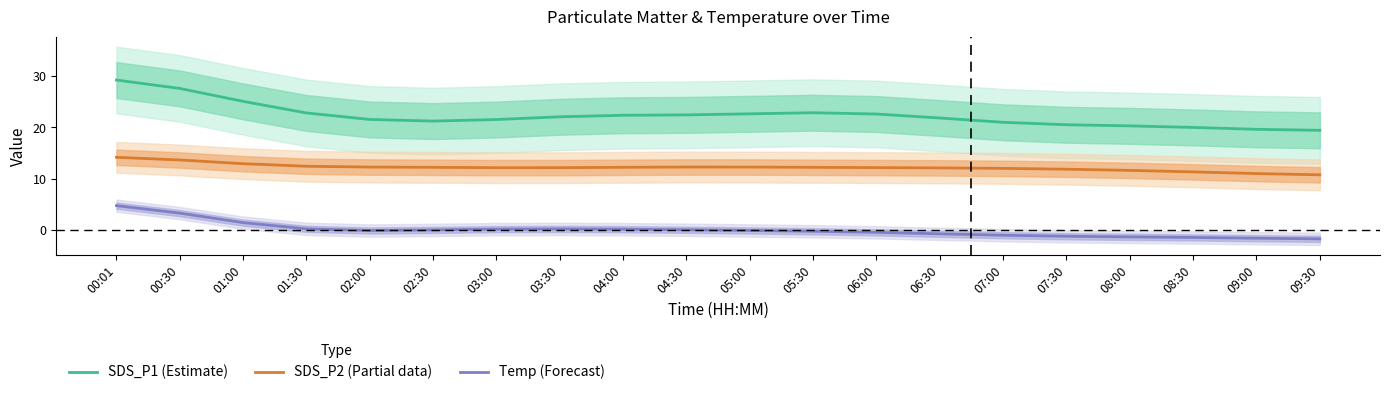

At which label is Temp (Forecast) closest to 1?

01:00